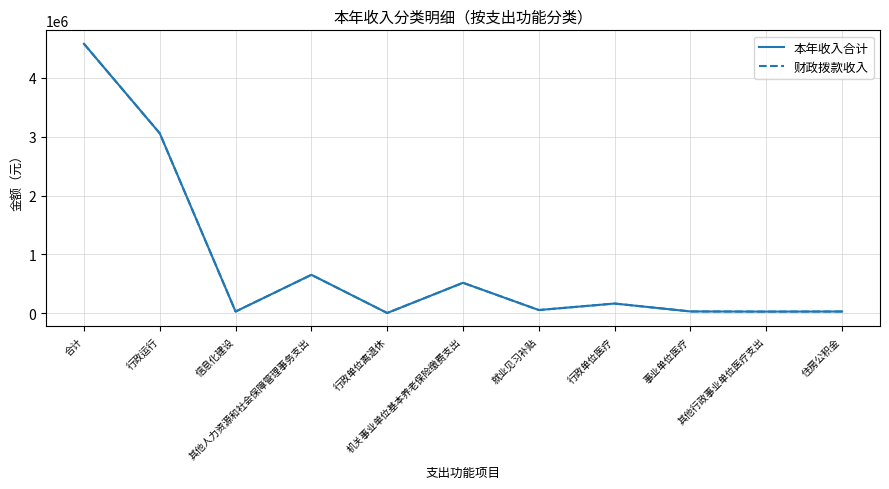

What is the sum of the 财政拨款收入 values at 行政单位离退休 and 就业见习补贴?

61000.0